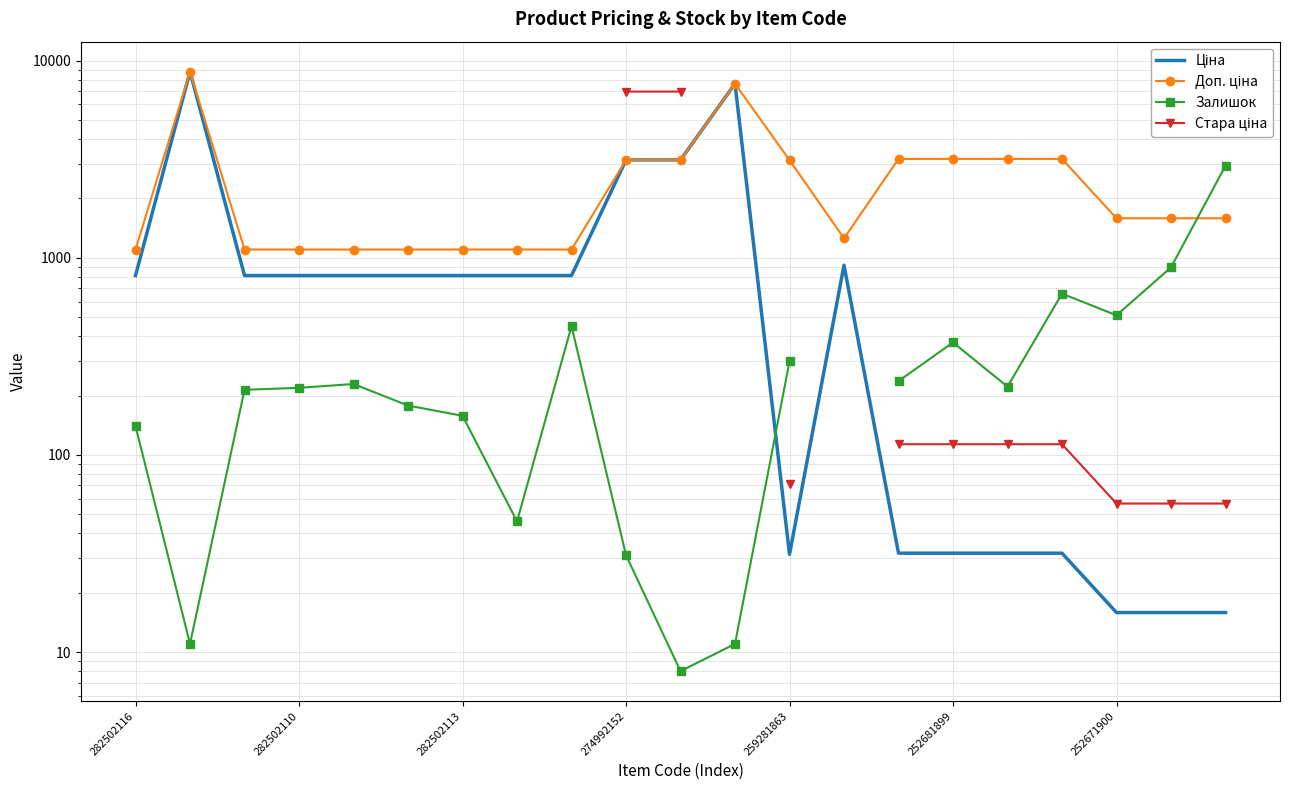

Rank the series at 14 from lowest to highest value.

Ціна, Стара ціна, Залишок, Доп. ціна